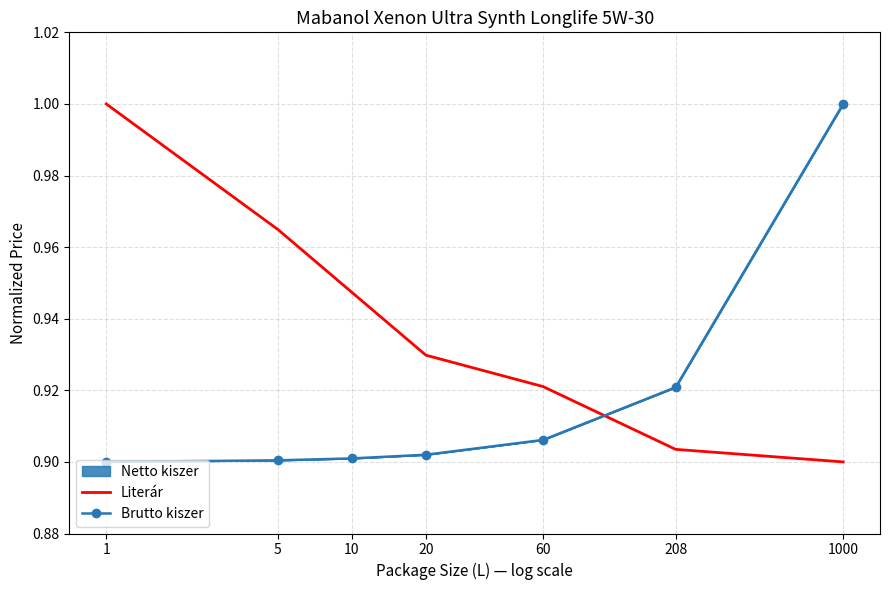

Rank the categories by Brutto kiszer value from lowest to highest.

1, 5, 10, 20, 60, 208, 1000